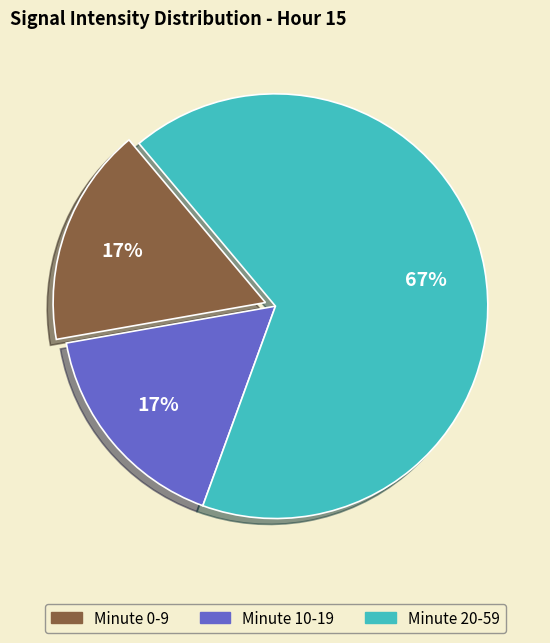

Count the number of slices in the pie.

3